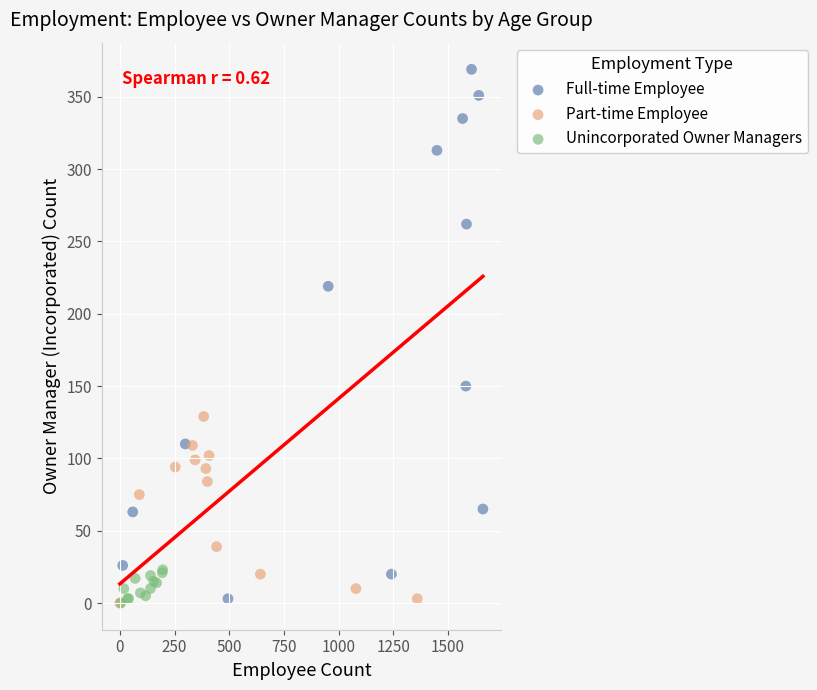

Which series reaches the maximum Y coordinate?

Full-time Employee